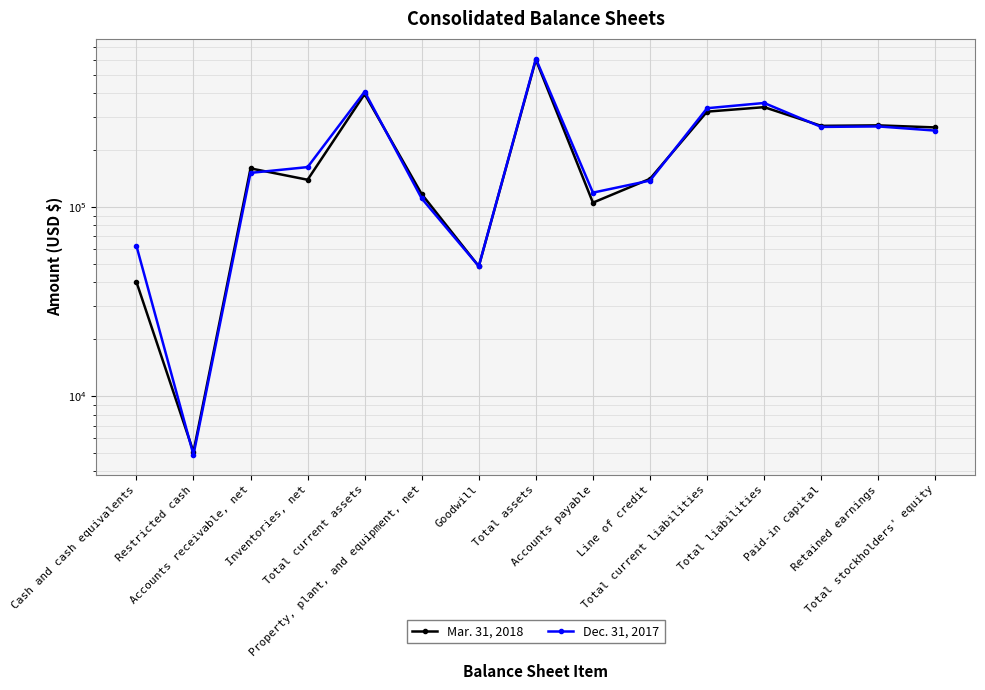

How many data points does each series have?

15